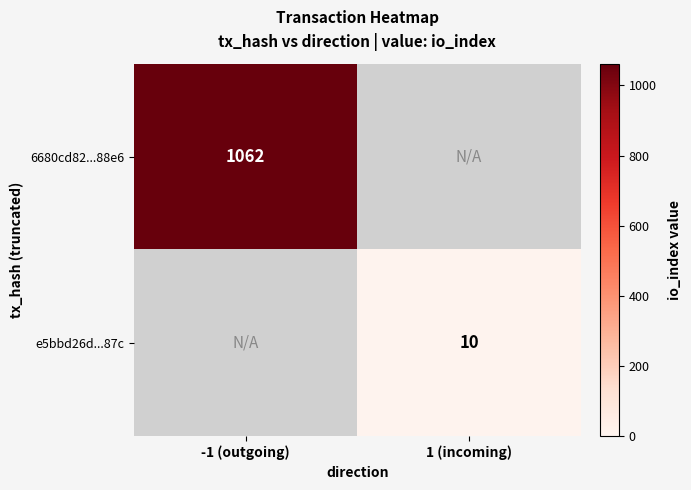

Which has a higher value, 1 (incoming) or -1 (outgoing)?

-1 (outgoing)